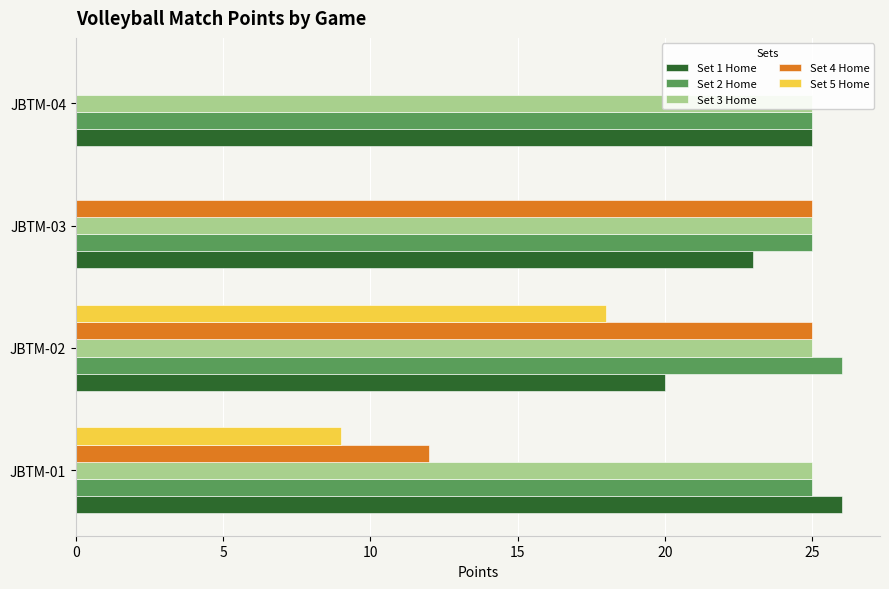

Does the chart contain stacked bars?

No